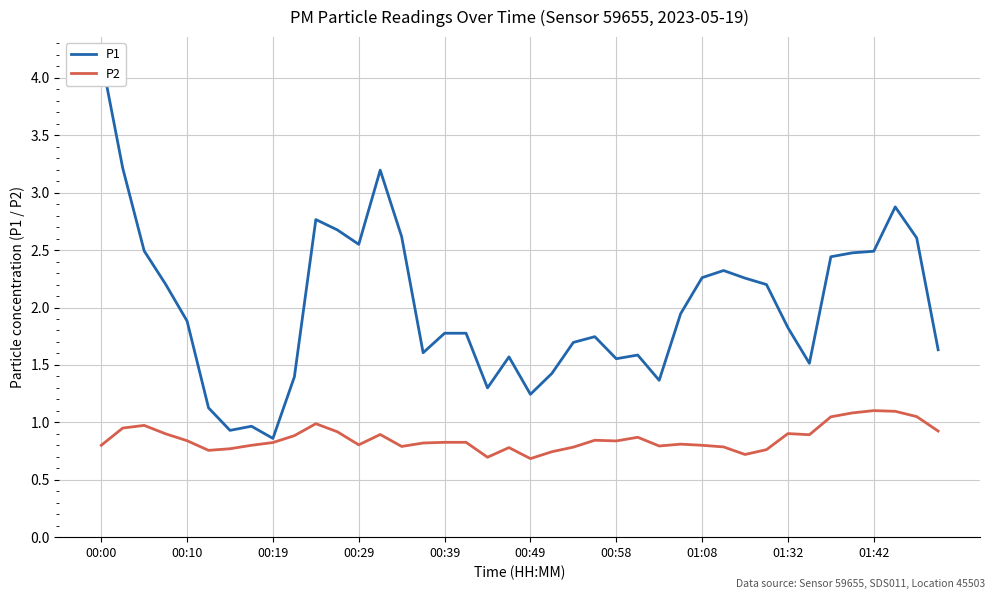

What is the difference between the second highest and minimum values in the P1 series?

2.4